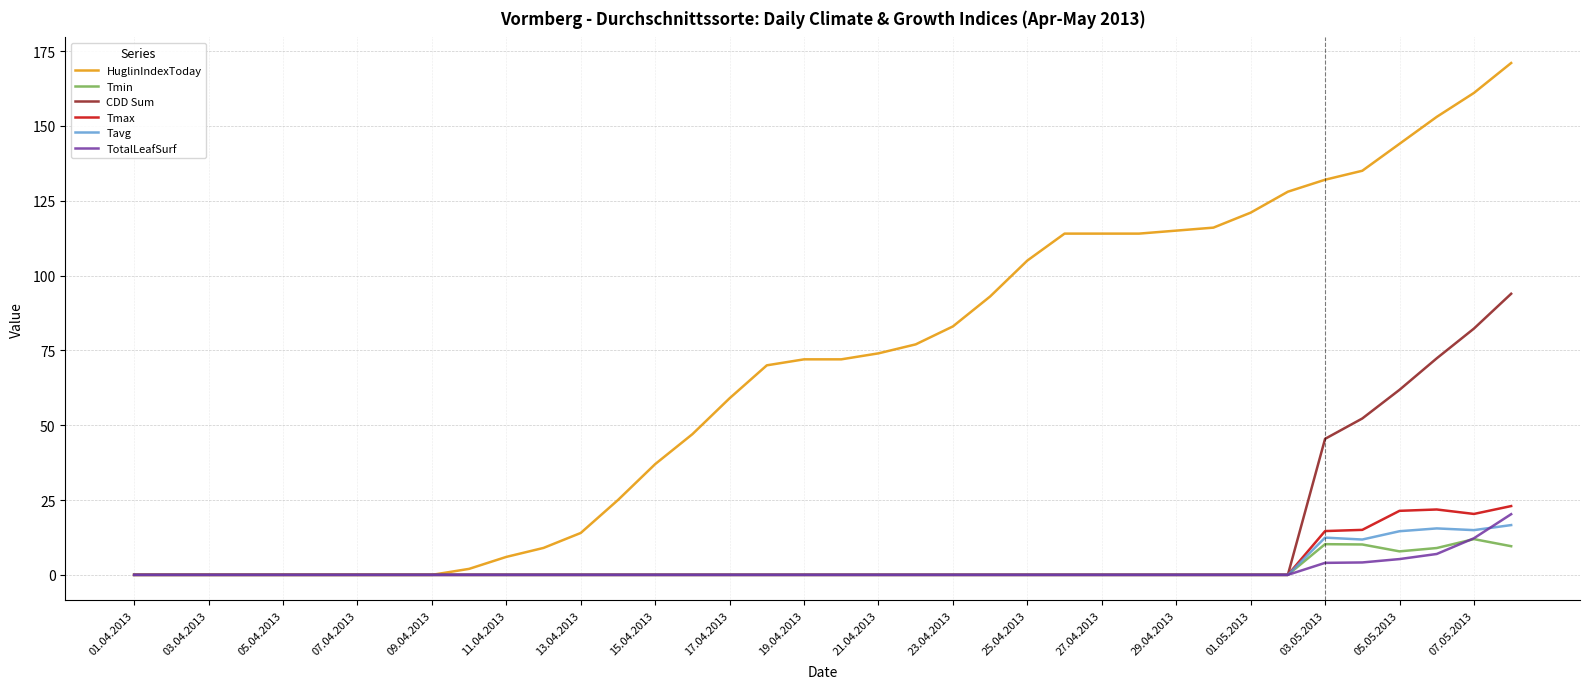

What is the sum of all TotalLeafSurf values?

52.9